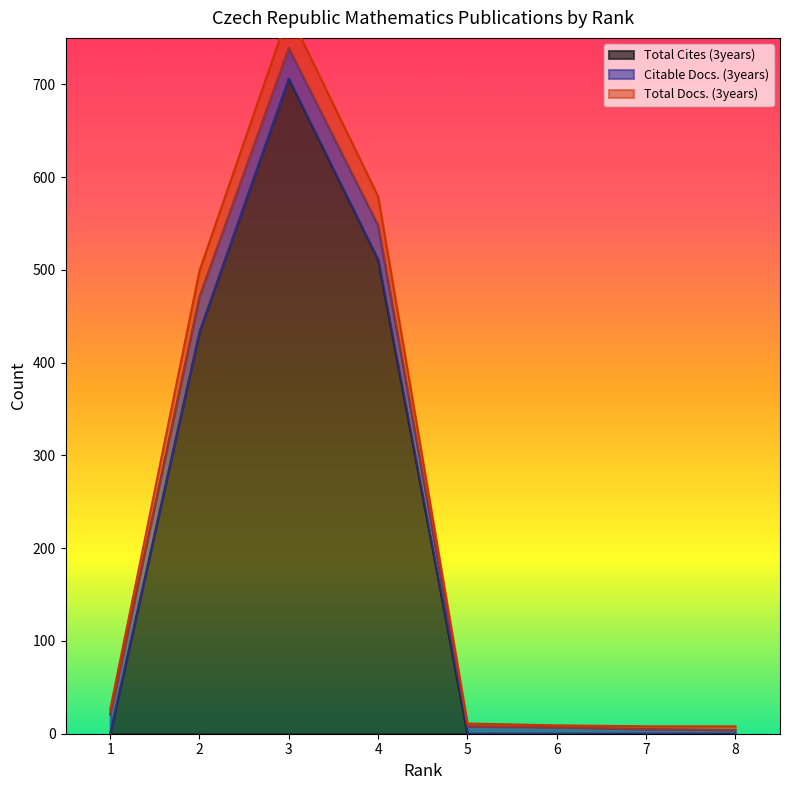

What is the average value of the Total Docs. (3years) series?

240